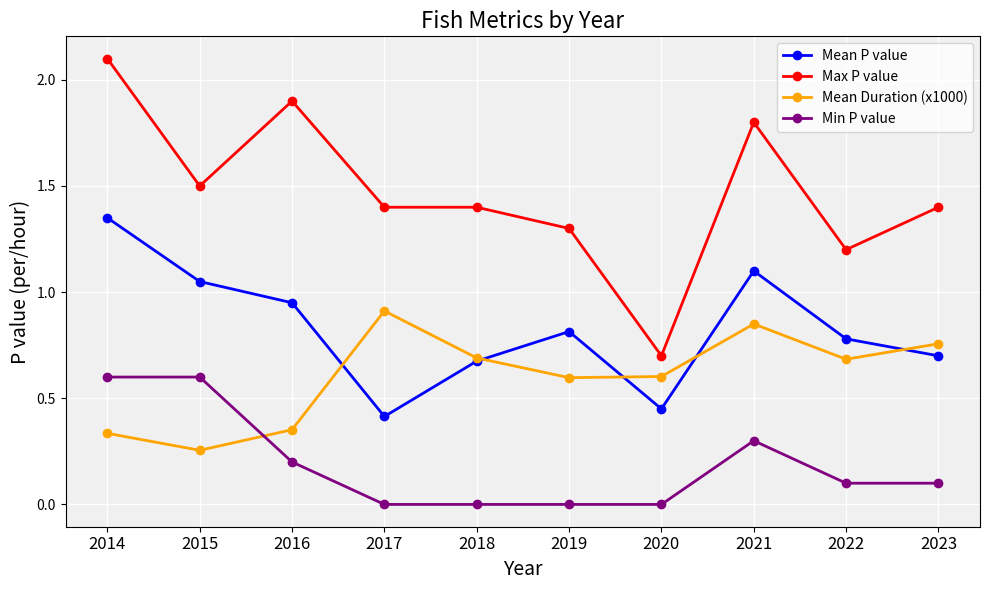

What is the approximate value of Min P value at 2022?

0.1